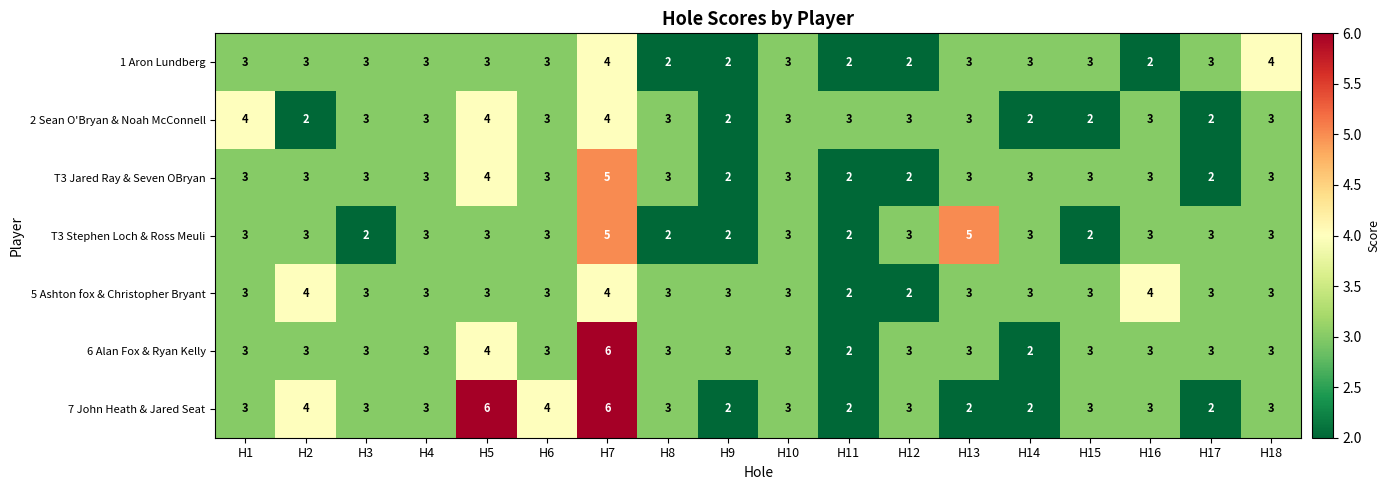

What is the approximate value of T3 Stephen Loch & Ross Meuli at H6?

3